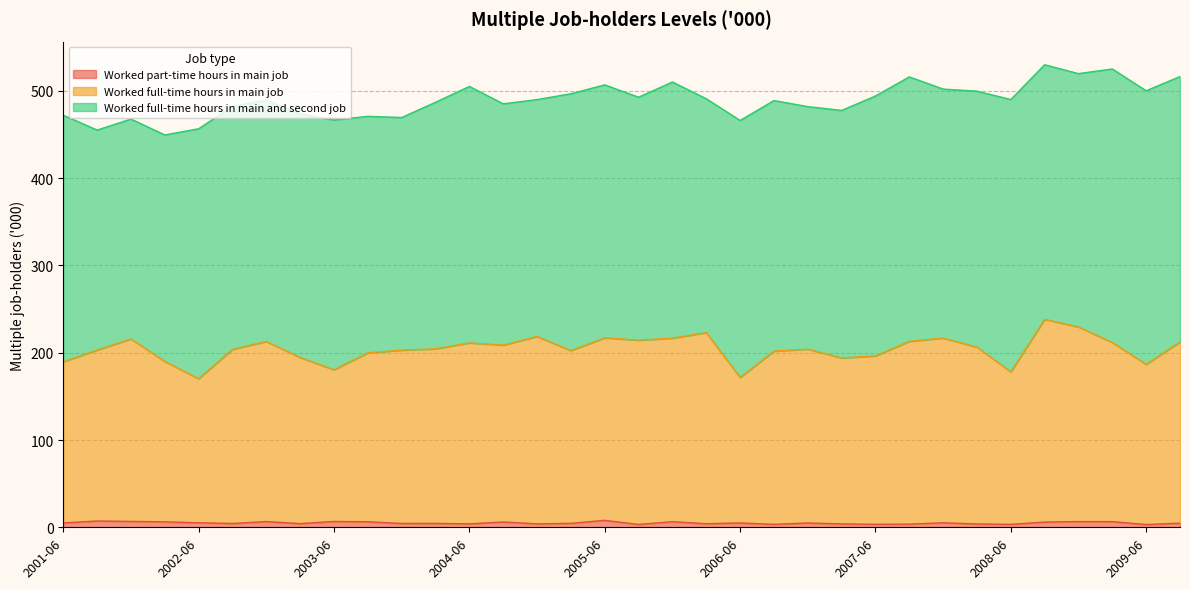

True or false: Worked part-time hours in main job and Worked full-time hours in main job intersect in this chart.

False